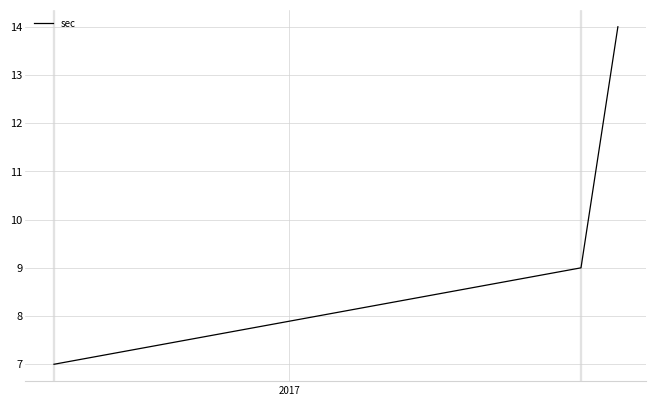

Is this an area chart (filled region under the line)?

No